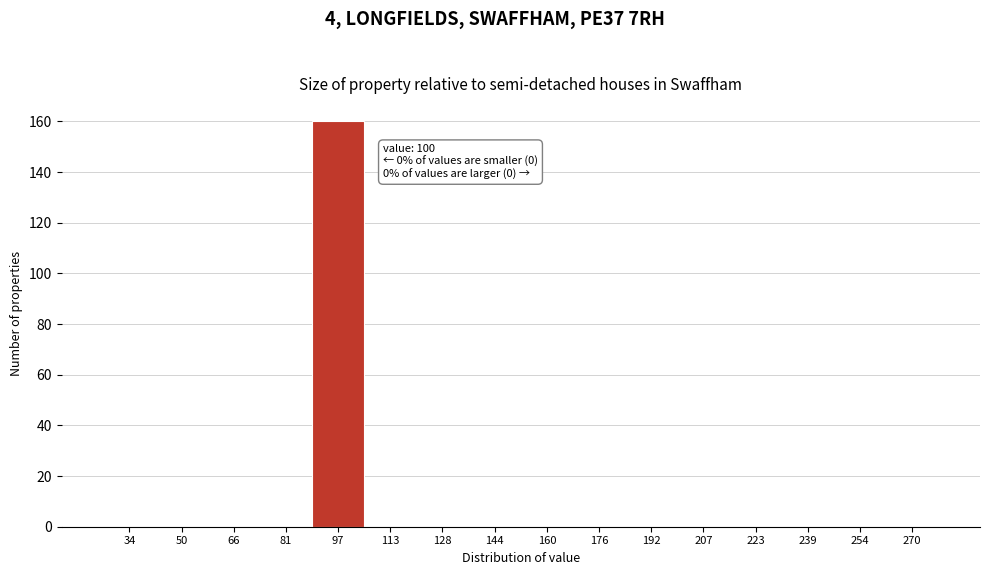

Reading right to left, what are all the values shown in this chart?

270=0	254=0	239=0	223=0	207=0	192=0	176=0	160=0	144=0	128=0	113=0	97=160	81=0	66=0	50=0	34=0